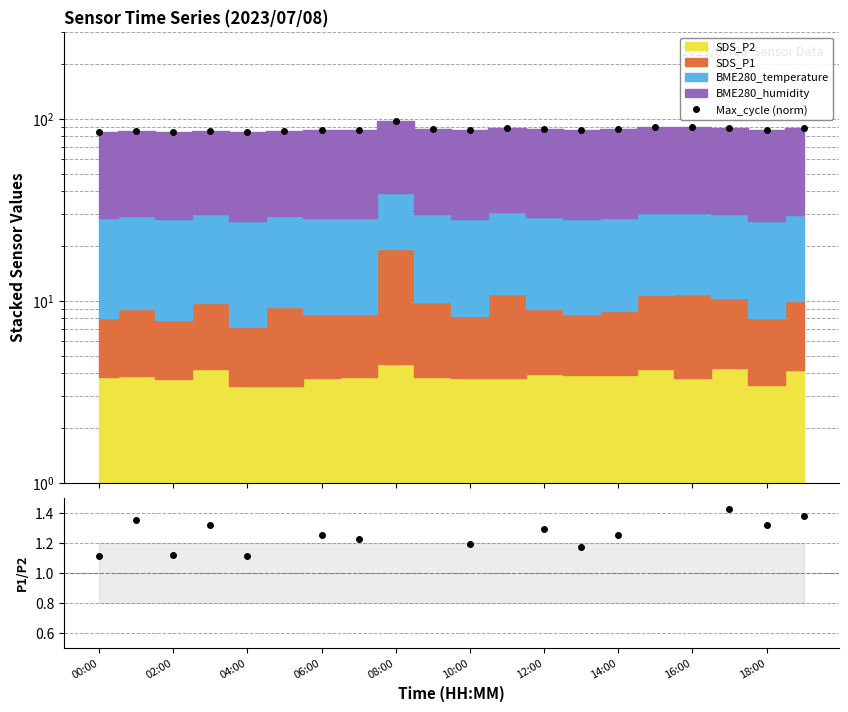

Is the value of SDS_P1/SDS_P2 at 02:00 greater than the value of Max_cycle (norm) at 00:00?

No